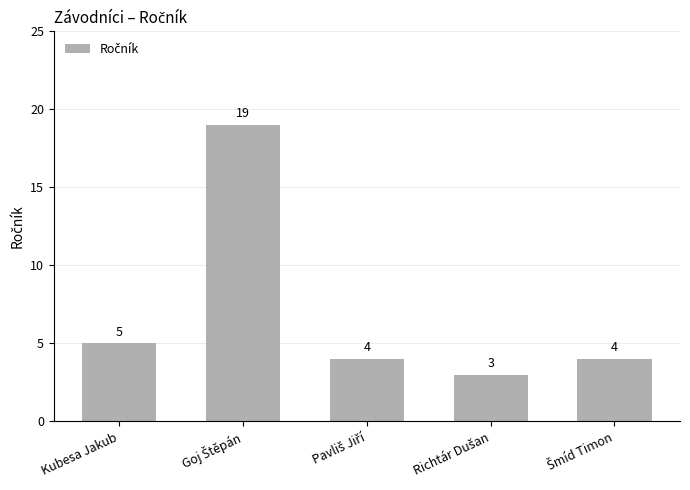

Reading left to right, what are all the values shown in this chart?

5	19	4	3	4